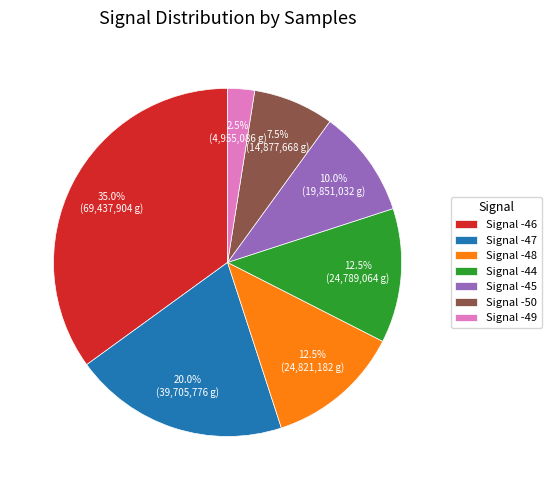

Which category has the smallest portion of the pie?

Signal -49